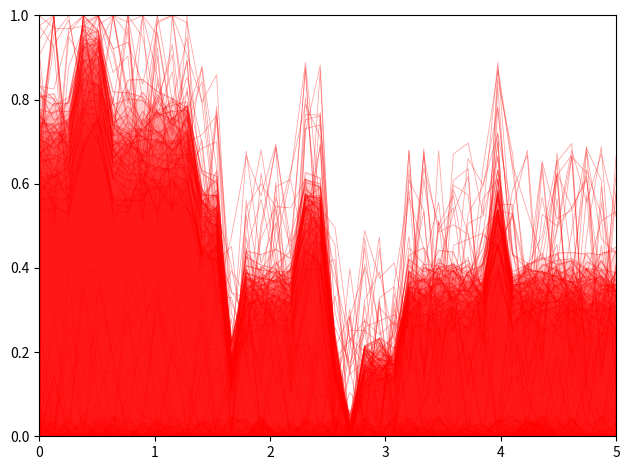

Count the number of categories in the chart.

40